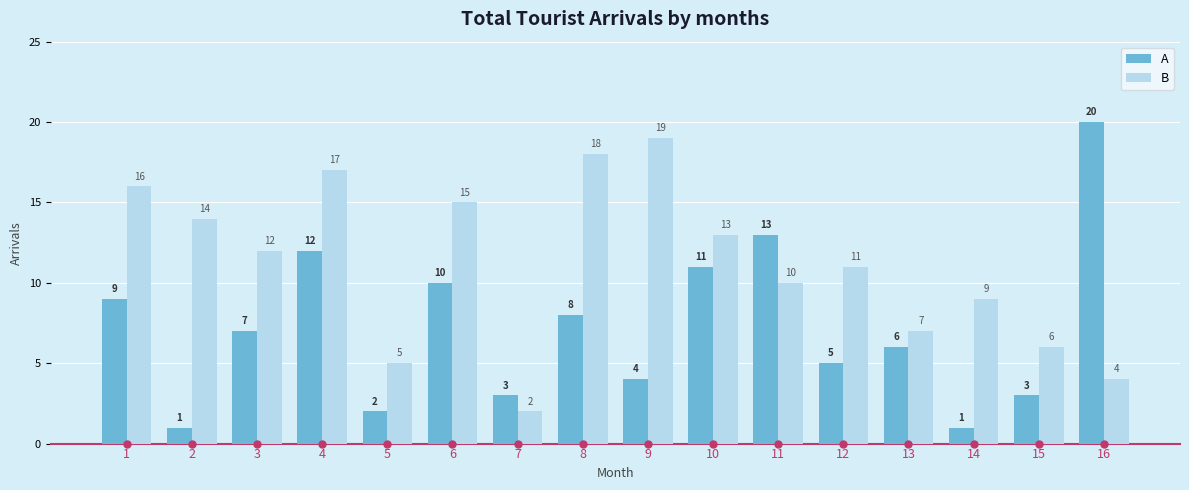

What is the difference between the maximum and minimum values in the A series?

19